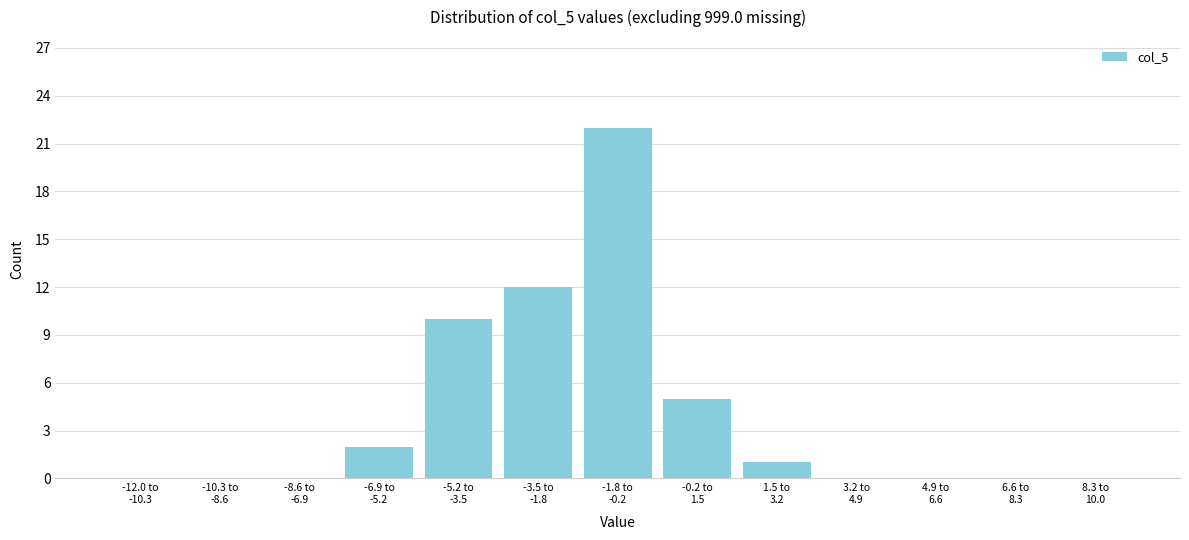

What is the greatest value displayed?

22